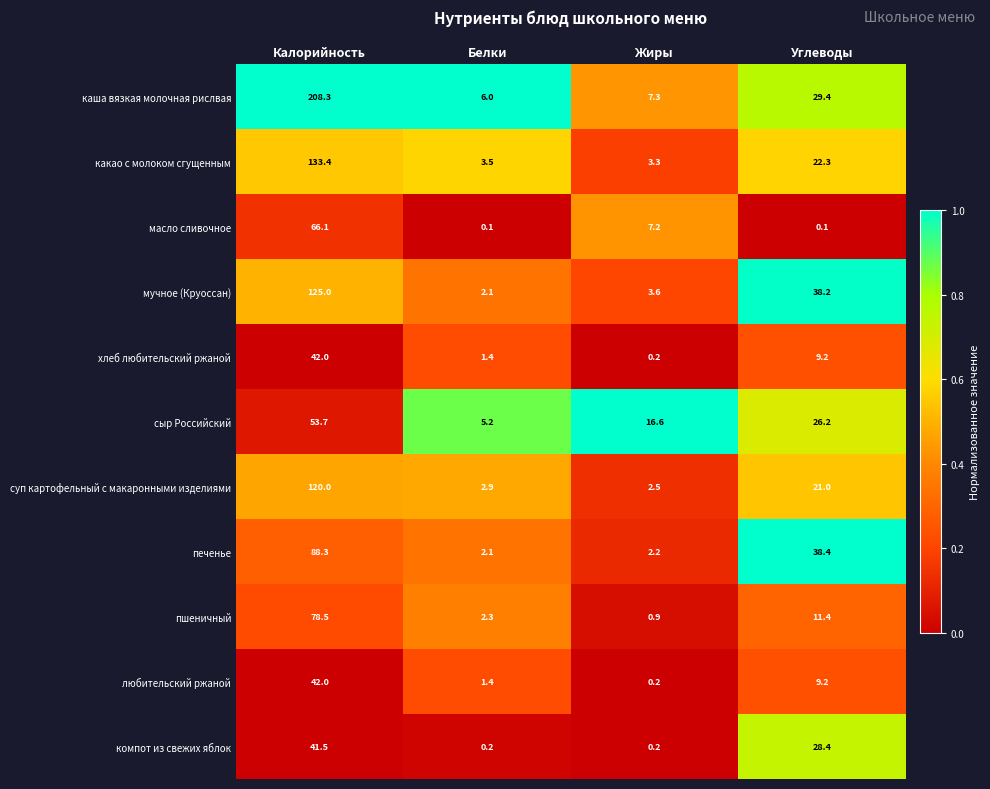

How many series are shown in this chart?

11